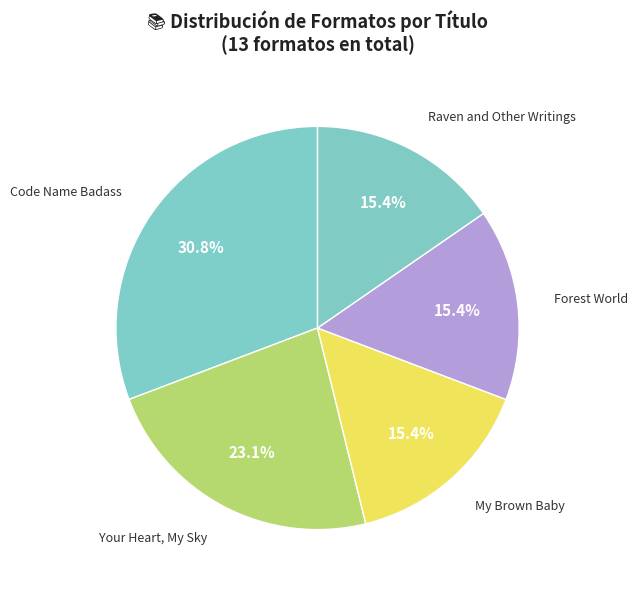

To the nearest percent, what is the difference between the largest and smallest slice percentages?

15%